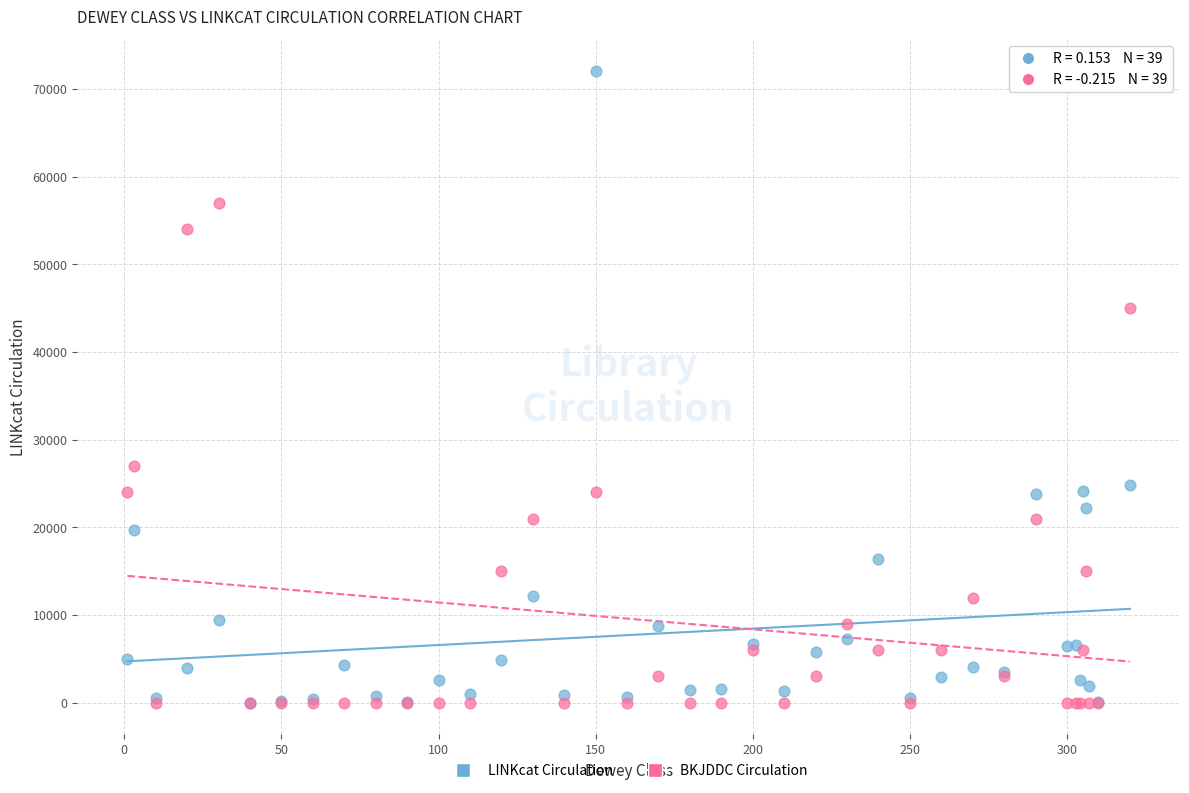

In the BKJDDC Circulation series, what Y value is closest to 28500?

27000